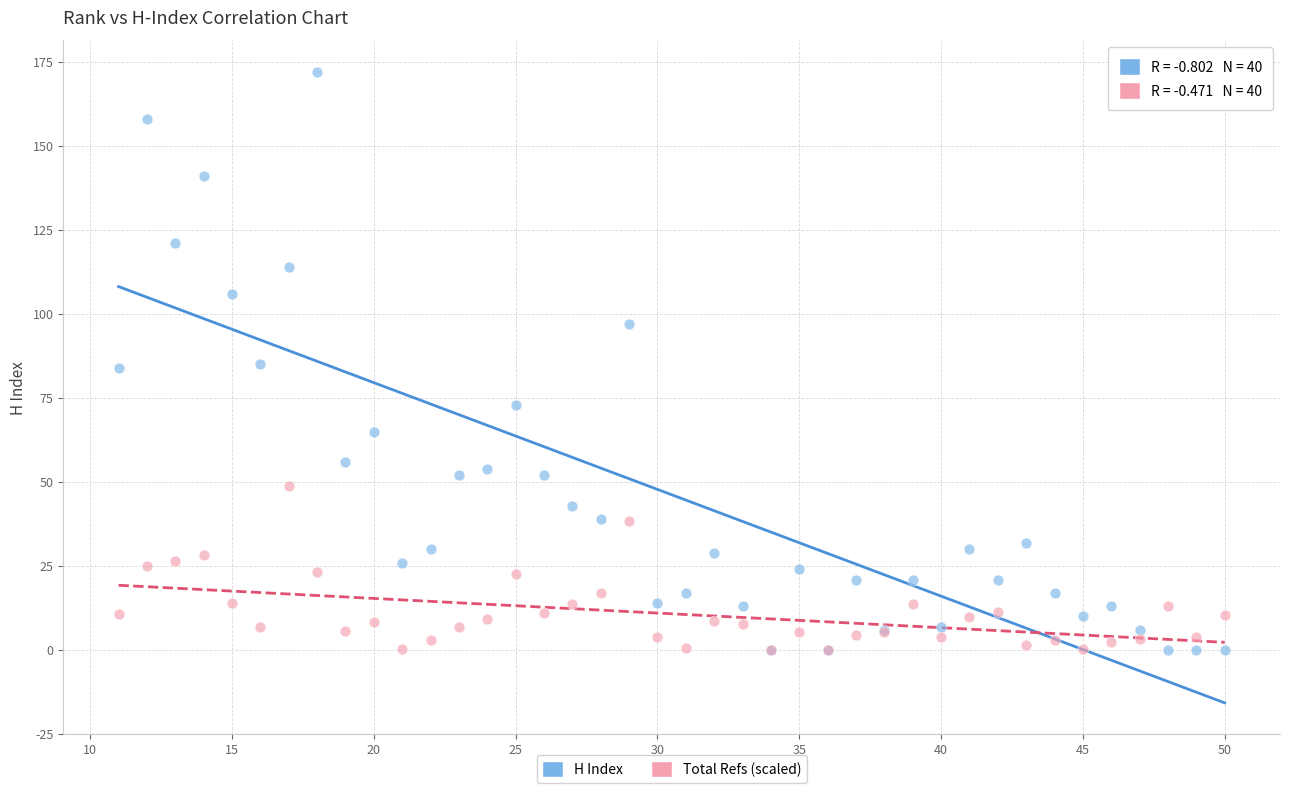

What are all the series names shown in the legend?

H Index, Total Refs (scaled)